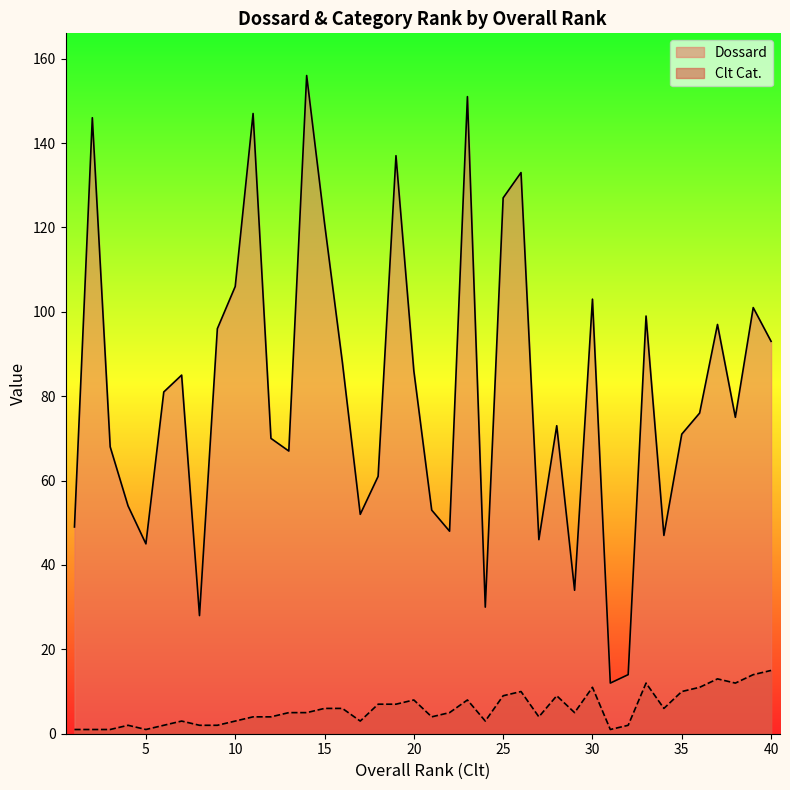

The Dossard series shows 97 at 37. True or false?

True